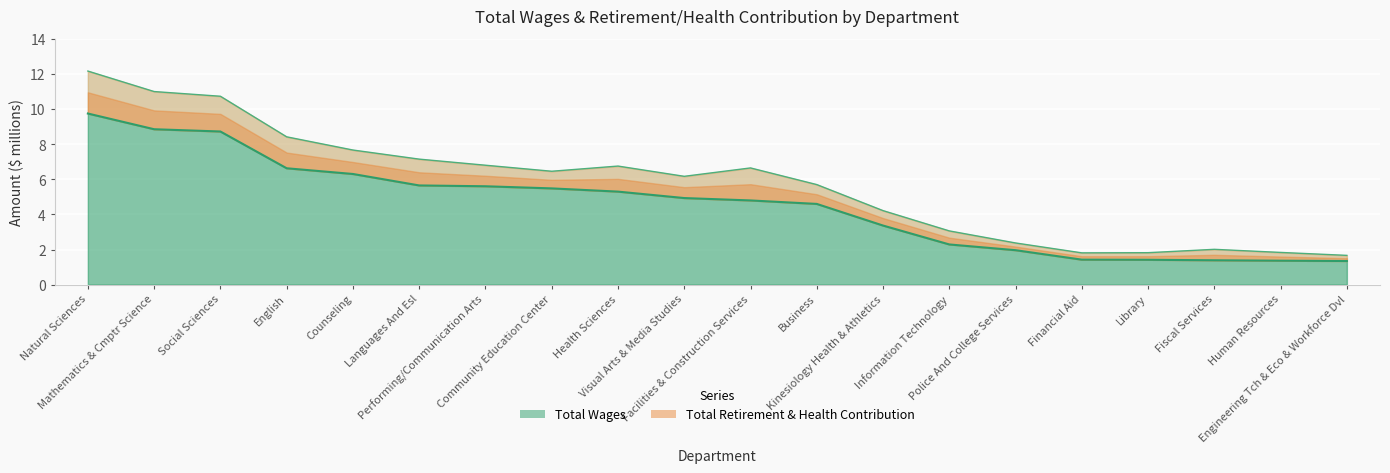

What is the greatest value displayed?

9.8